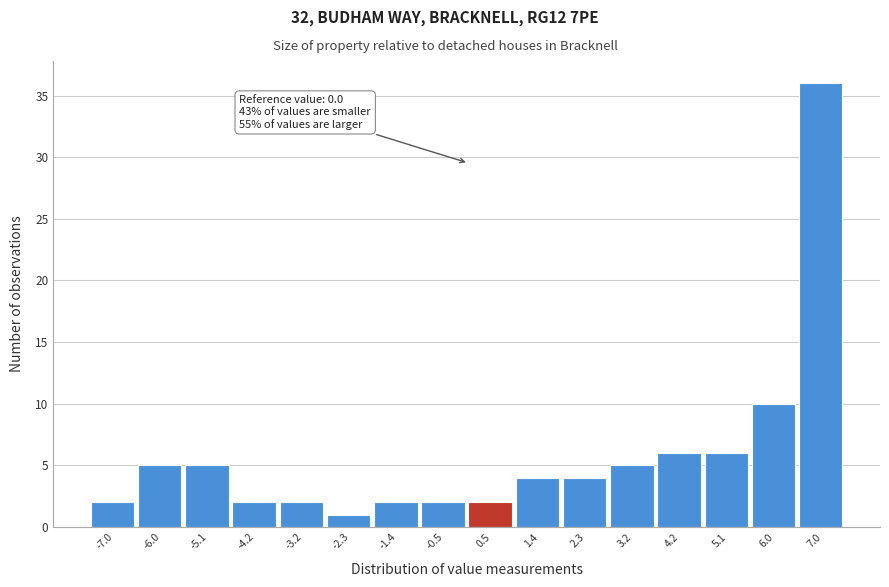

Which range on the x-axis has the tallest bar?

6.5 to 7.4